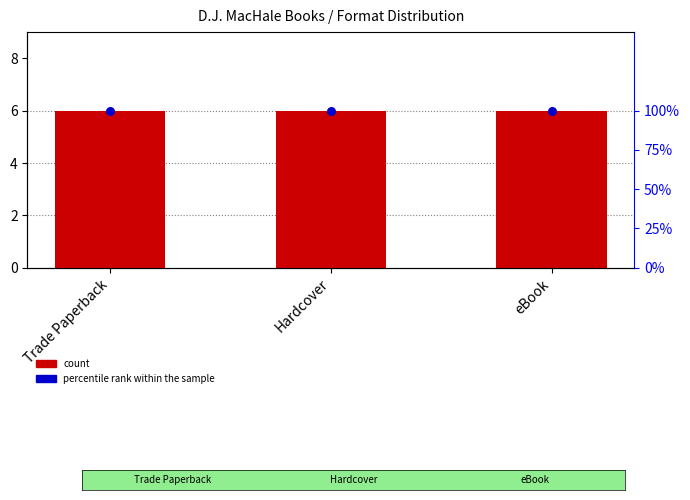

At which category is the sum across all series the highest?

Trade Paperback